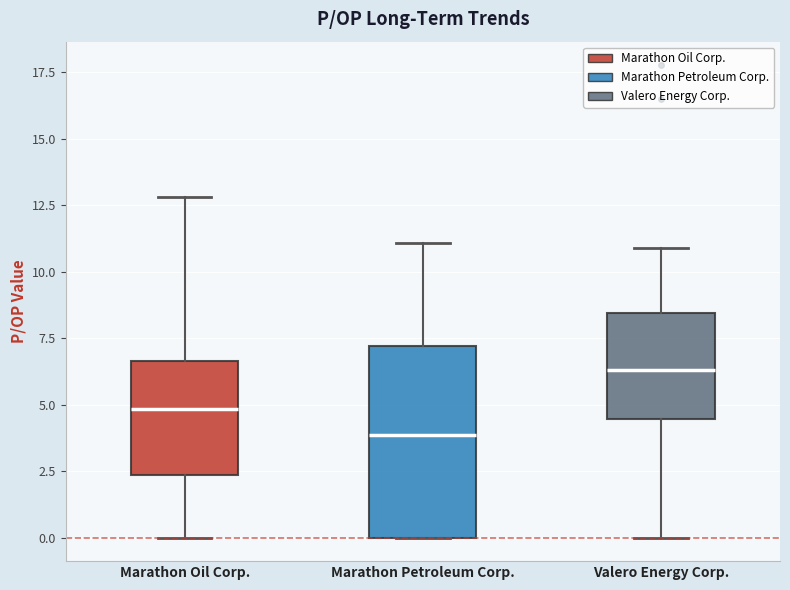

Reading left to right, transcribe this box plot: for each box, give where its median line is, the range the box spans, and where its two whiskers end, as read against the y-axis. The values are not printed on the chart, so give them approximately, as read against the axis.

Marathon Oil Corp.: median 5.0, box 2.5 to 6.5, whiskers 0.0 to 13.0
Marathon Petroleum Corp.: median 4.0, box 0.0 to 7.0, whiskers 0.0 to 11.0
Valero Energy Corp.: median 6.5, box 4.5 to 8.5, whiskers 0.0 to 11.0